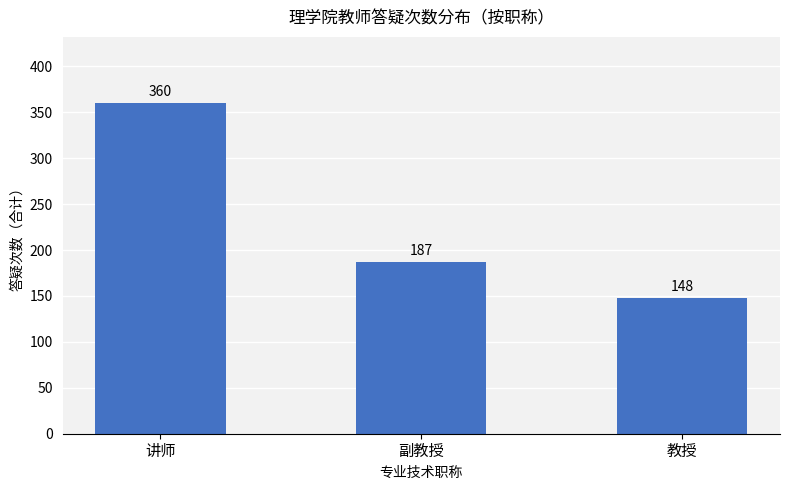

What is the difference between the values at 副教授 and 讲师?

173